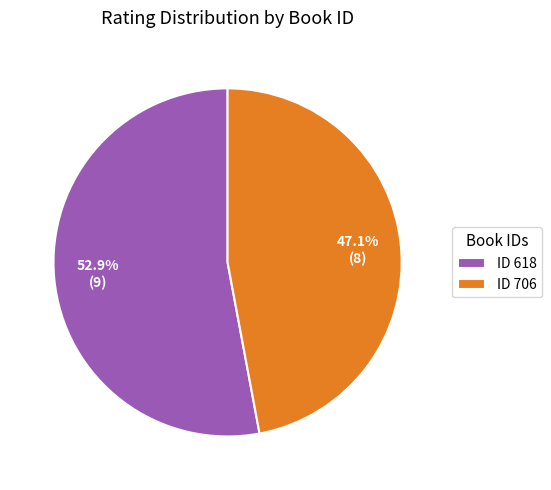

Which category has the smallest portion of the pie?

ID 706